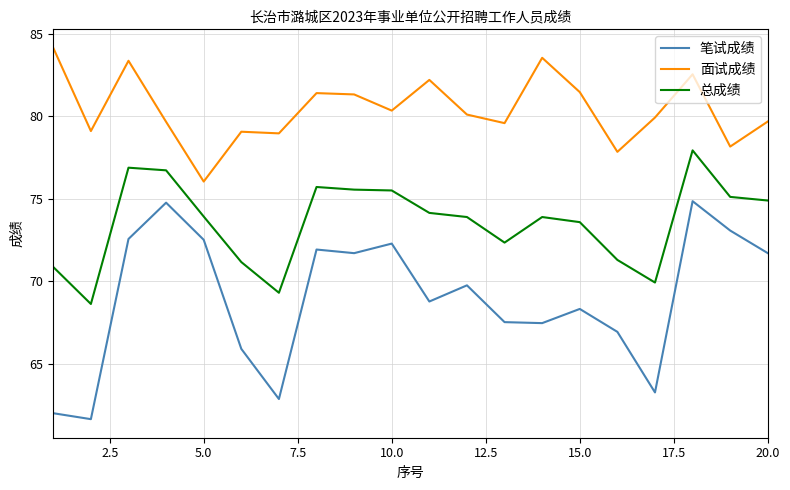

Rank the series by their maximum value, from lowest to highest.

笔试成绩, 总成绩, 面试成绩